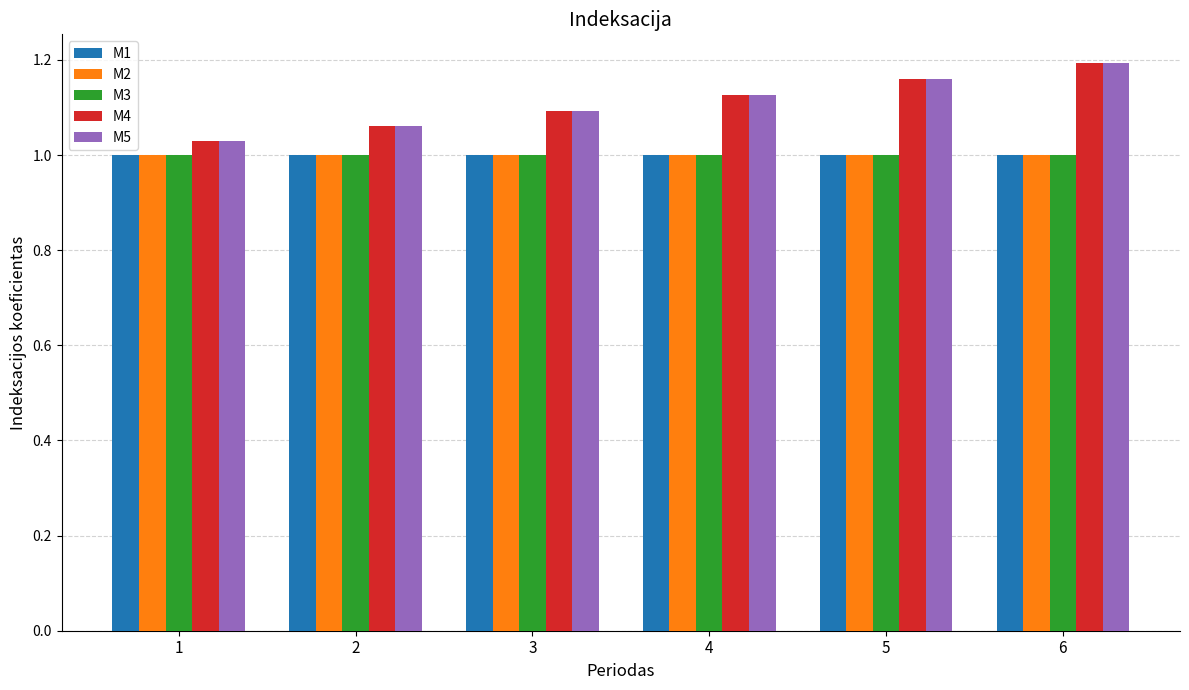

What is the total value across all series at 6?

5.4